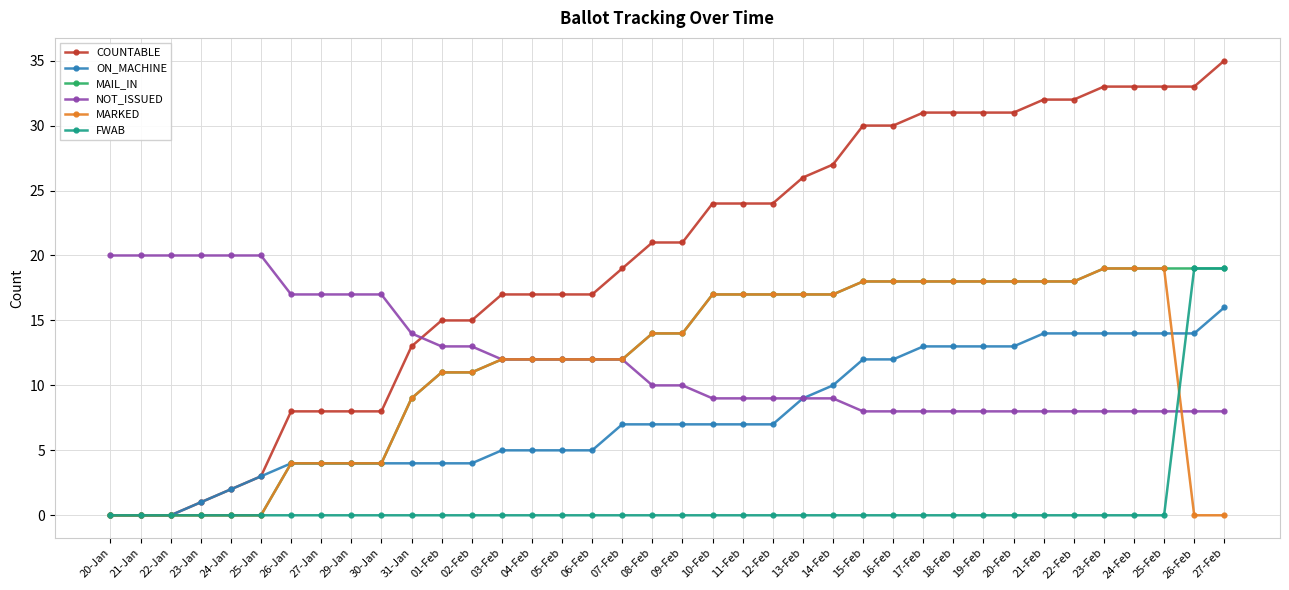

True or false: MARKED and ON_MACHINE intersect in this chart.

True